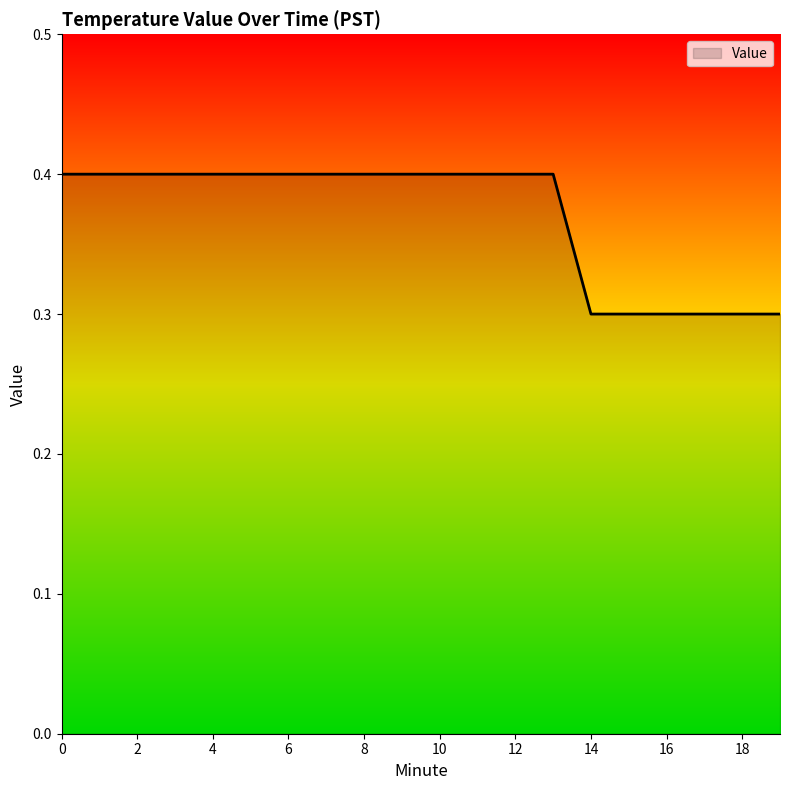

Does the chart display data point markers on the line(s)?

No